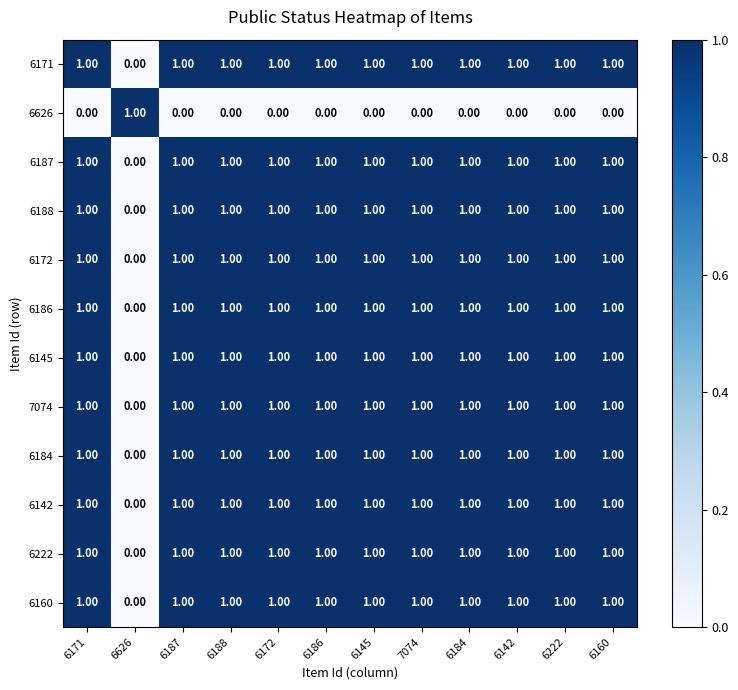

What is the total value across all series at 7074?

11